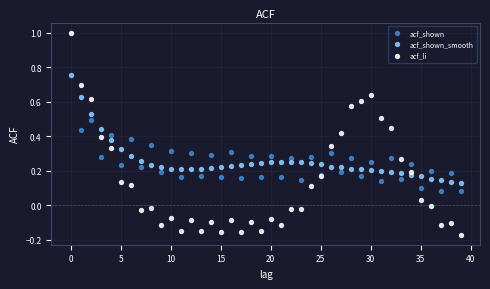

What are all the series names shown in the legend?

acf_shown, acf_shown_smooth, acf_li